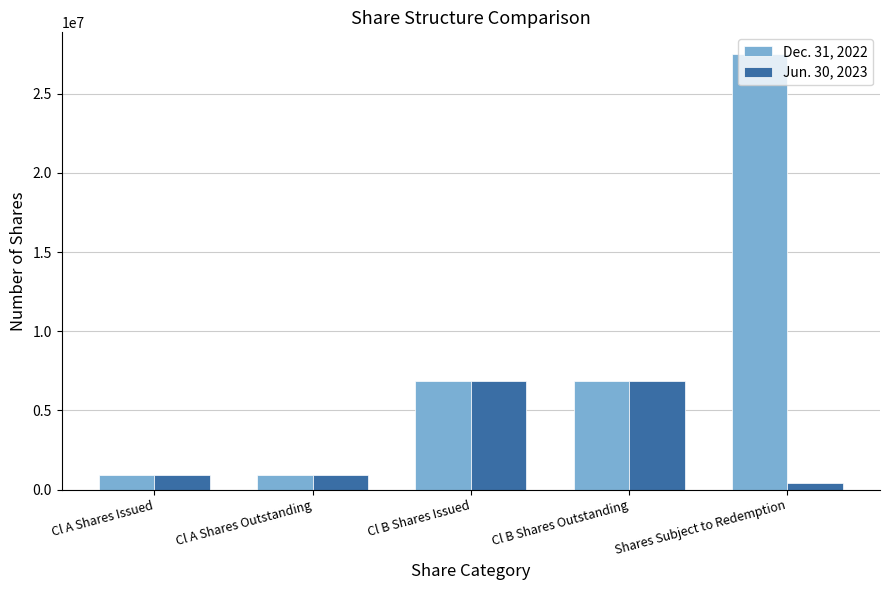

Count the number of categories in the chart.

5